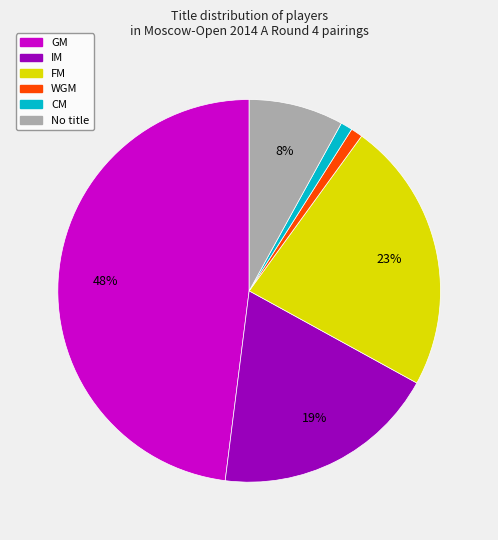

Does any single category account for the majority?

No